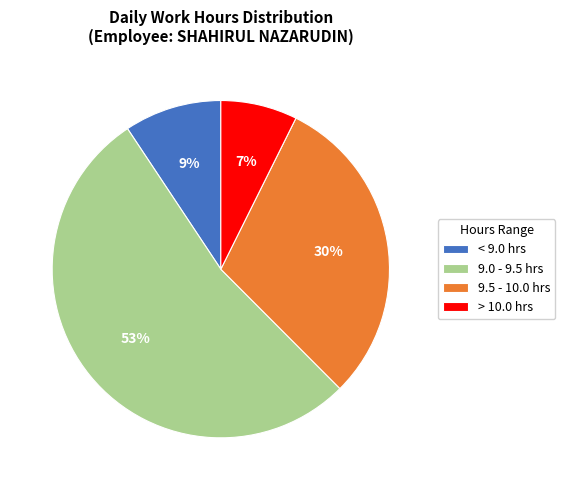

How many segments does this pie chart have?

4